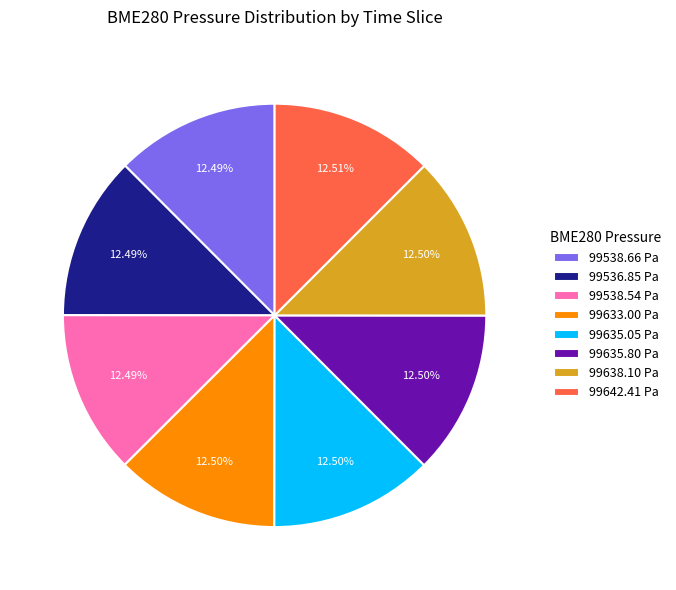

Combined, do 99638.10 Pa and 99536.85 Pa account for over 50%?

No